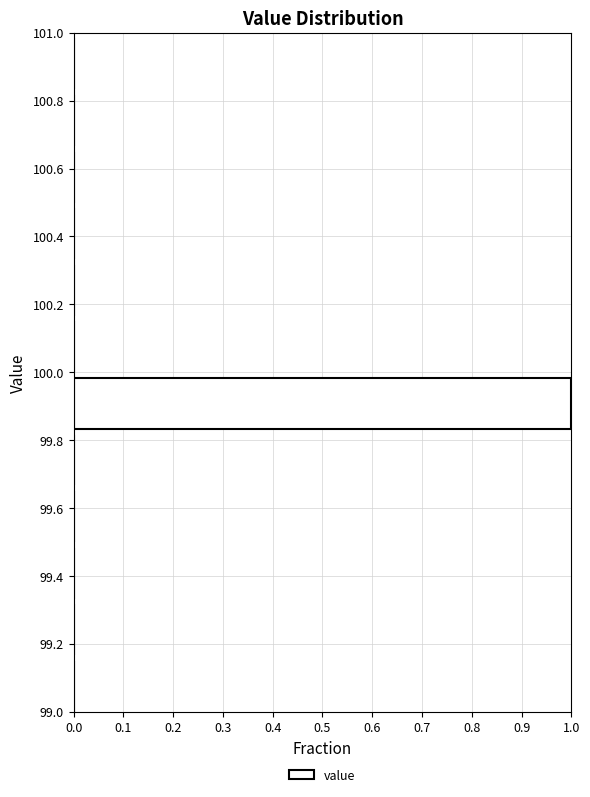

Which range on the y-axis has the longest bar?

99.84 to 100.00